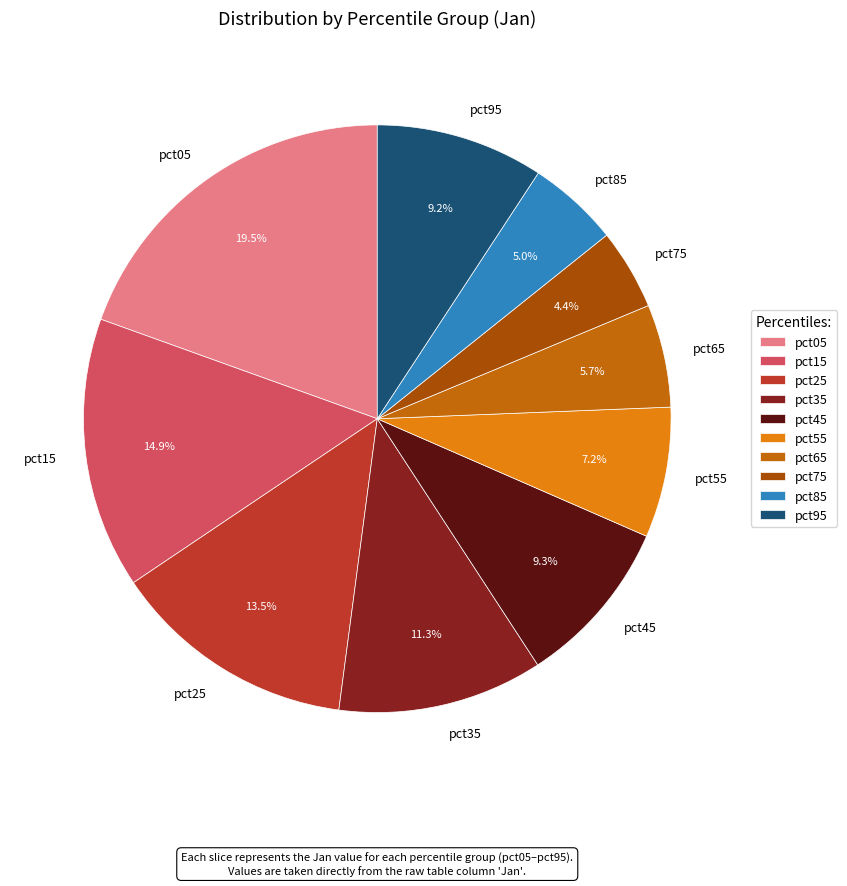

To the nearest percent, what is the difference between the pct95 and pct65 slice percentages?

4%